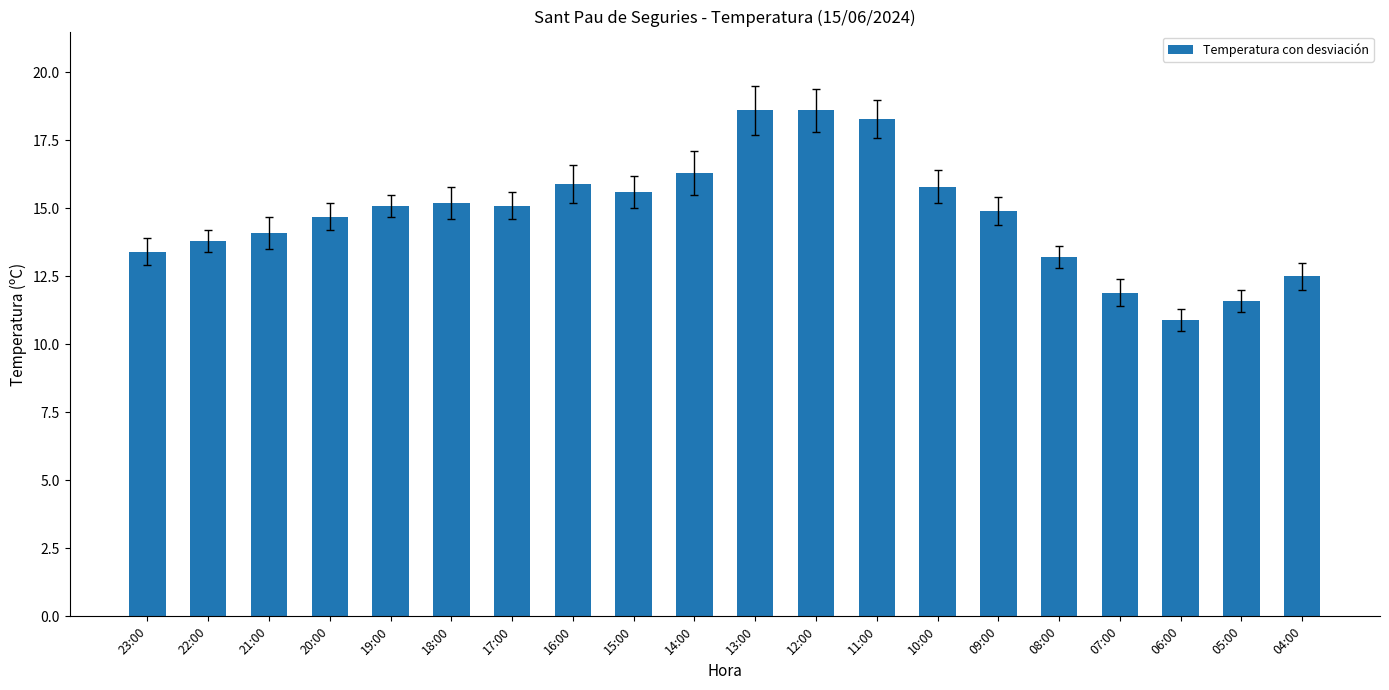

What is the label of the 17th bar from the right?

20:00